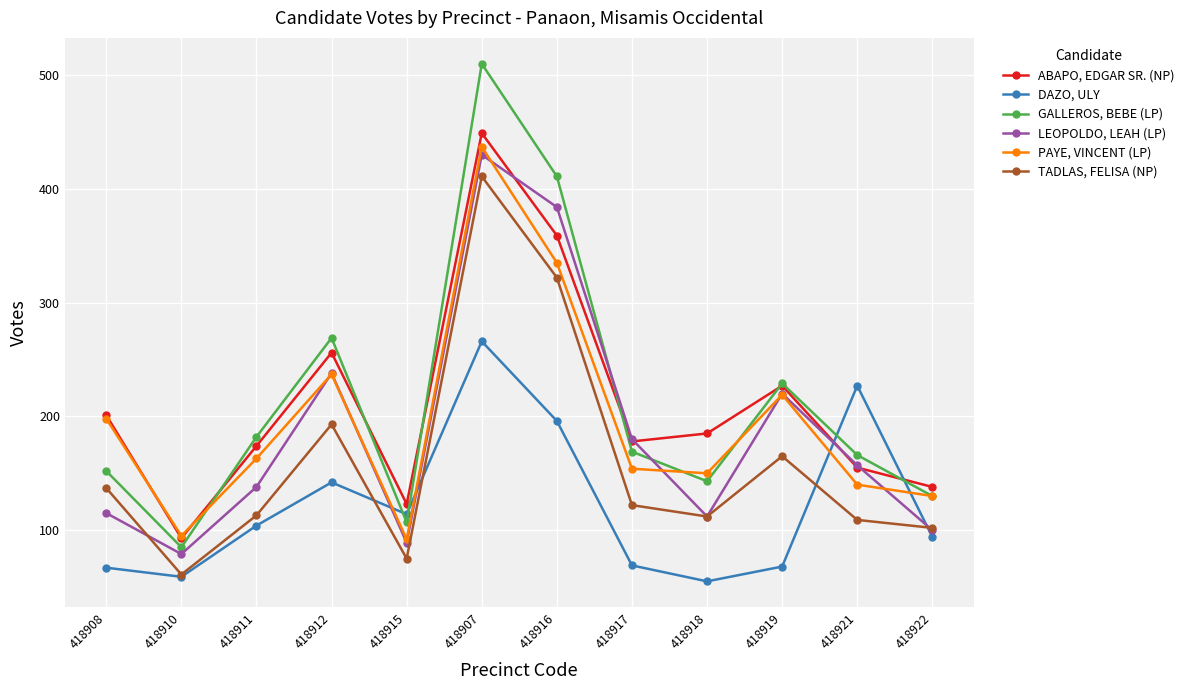

How many intersections are there between DAZO, ULY and PAYE, VINCENT (LP)?

4